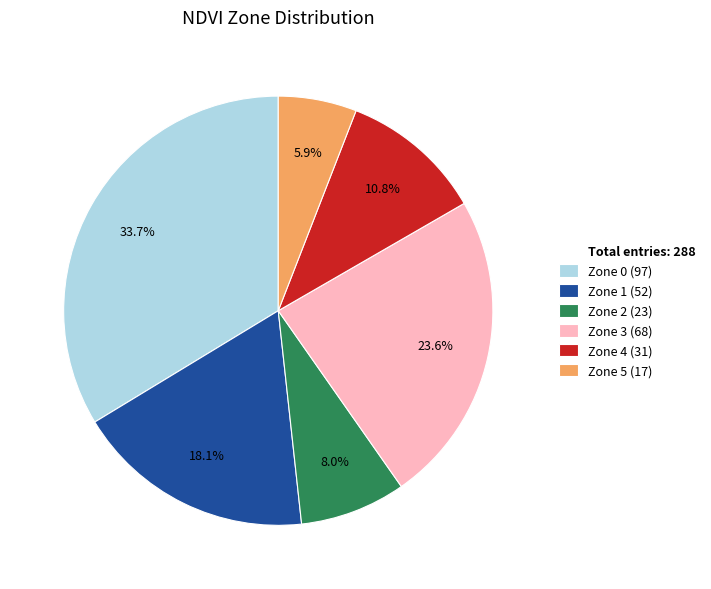

Count the number of slices in the pie.

6